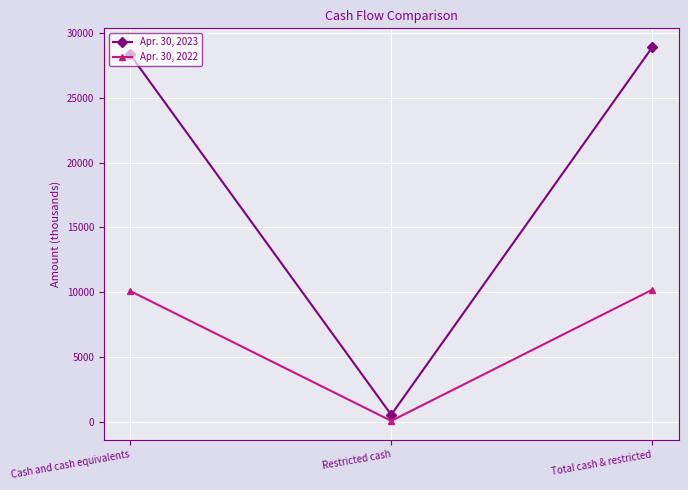

What is the lowest value of the Apr. 30, 2022 series?

100